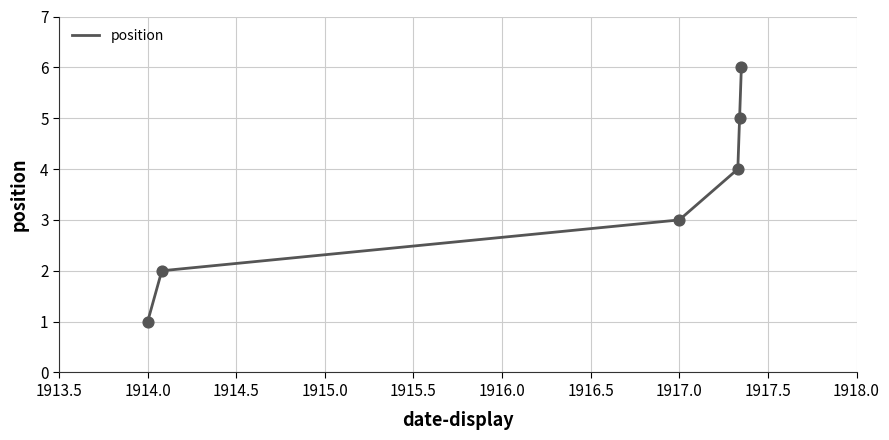

What is the average value?

4